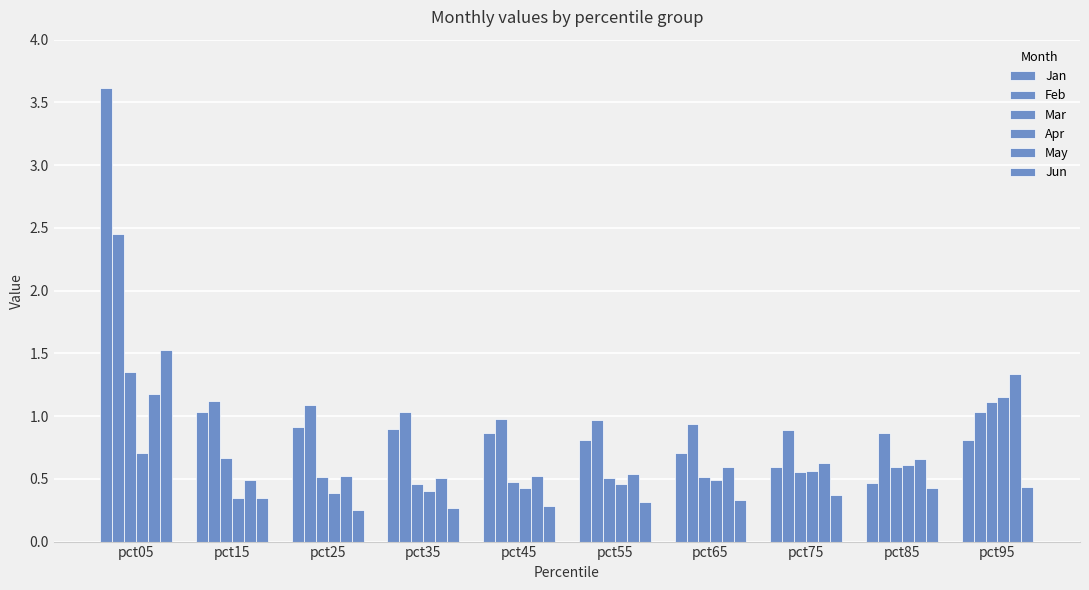

How many data points does each series have?

10